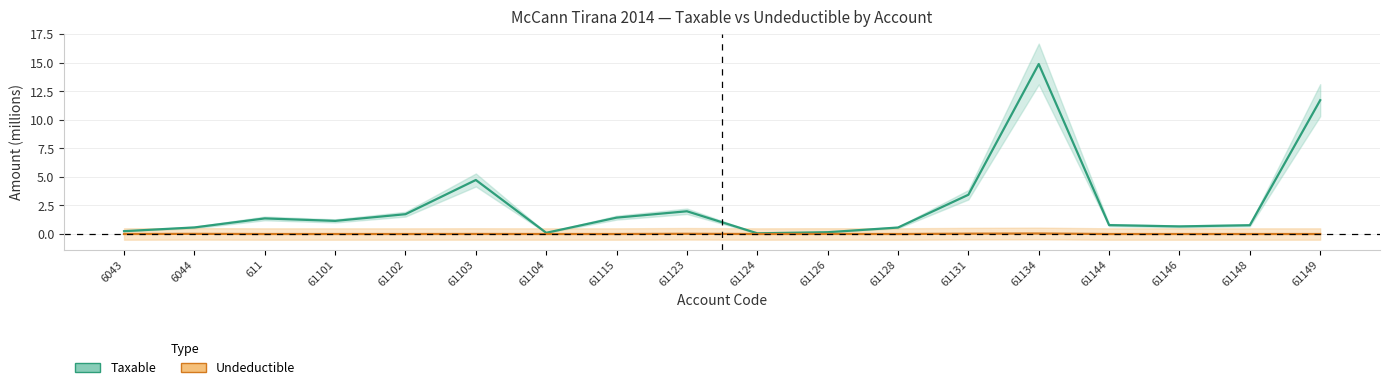

Reading left to right, list all the values displayed in this chart.

Taxable: 0.3	0.6	1.4	1.1	1.7	4.7	0.1	1.4	2.0	0.1	0.2	0.6	3.4	14.9	0.8	0.7	0.8	11.7
Undeductible: 0.0	0.0	0.0	0.0	0.0	0.0	0.0	0.0	0.0	0.0	0.0	0.0	0.0	0.0	0.0	0.0	0.0	0.0